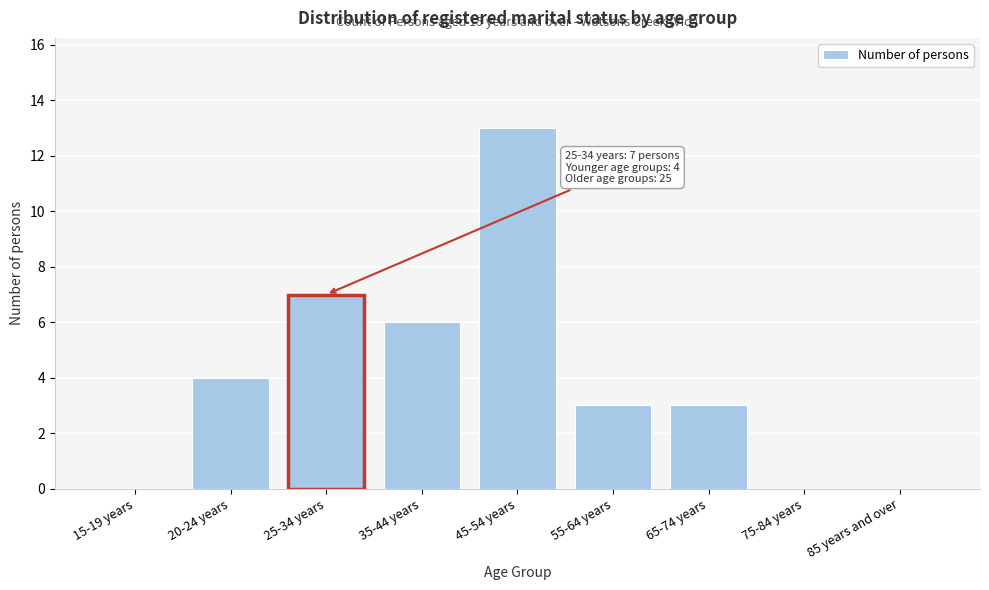

Reading left to right, transcribe all the data shown in this chart.

15-19 years=0	20-24 years=4	25-34 years=7	35-44 years=6	45-54 years=13	55-64 years=3	65-74 years=3	75-84 years=0	85 years and over=0